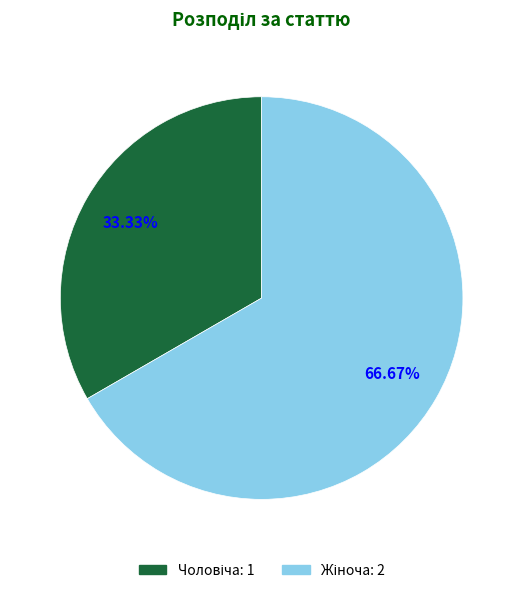

Is there a majority slice in this chart?

Yes